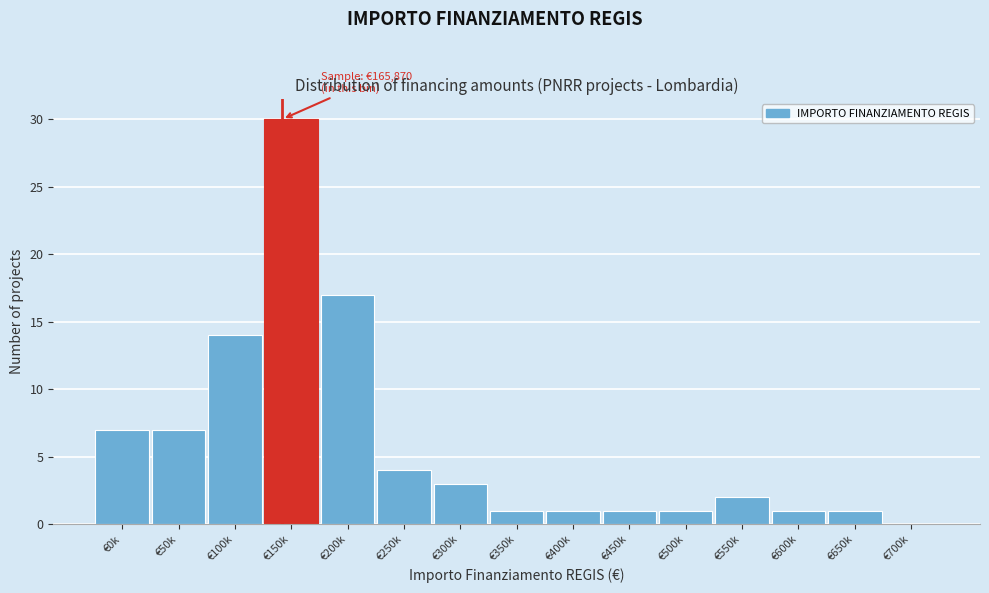

Reading left to right, what are all the values shown in this chart?

€0k=7	€50k=7	€100k=14	€150k=30	€200k=17	€250k=4	€300k=3	€350k=1	€400k=1	€450k=1	€500k=1	€550k=2	€600k=1	€650k=1	€700k=0